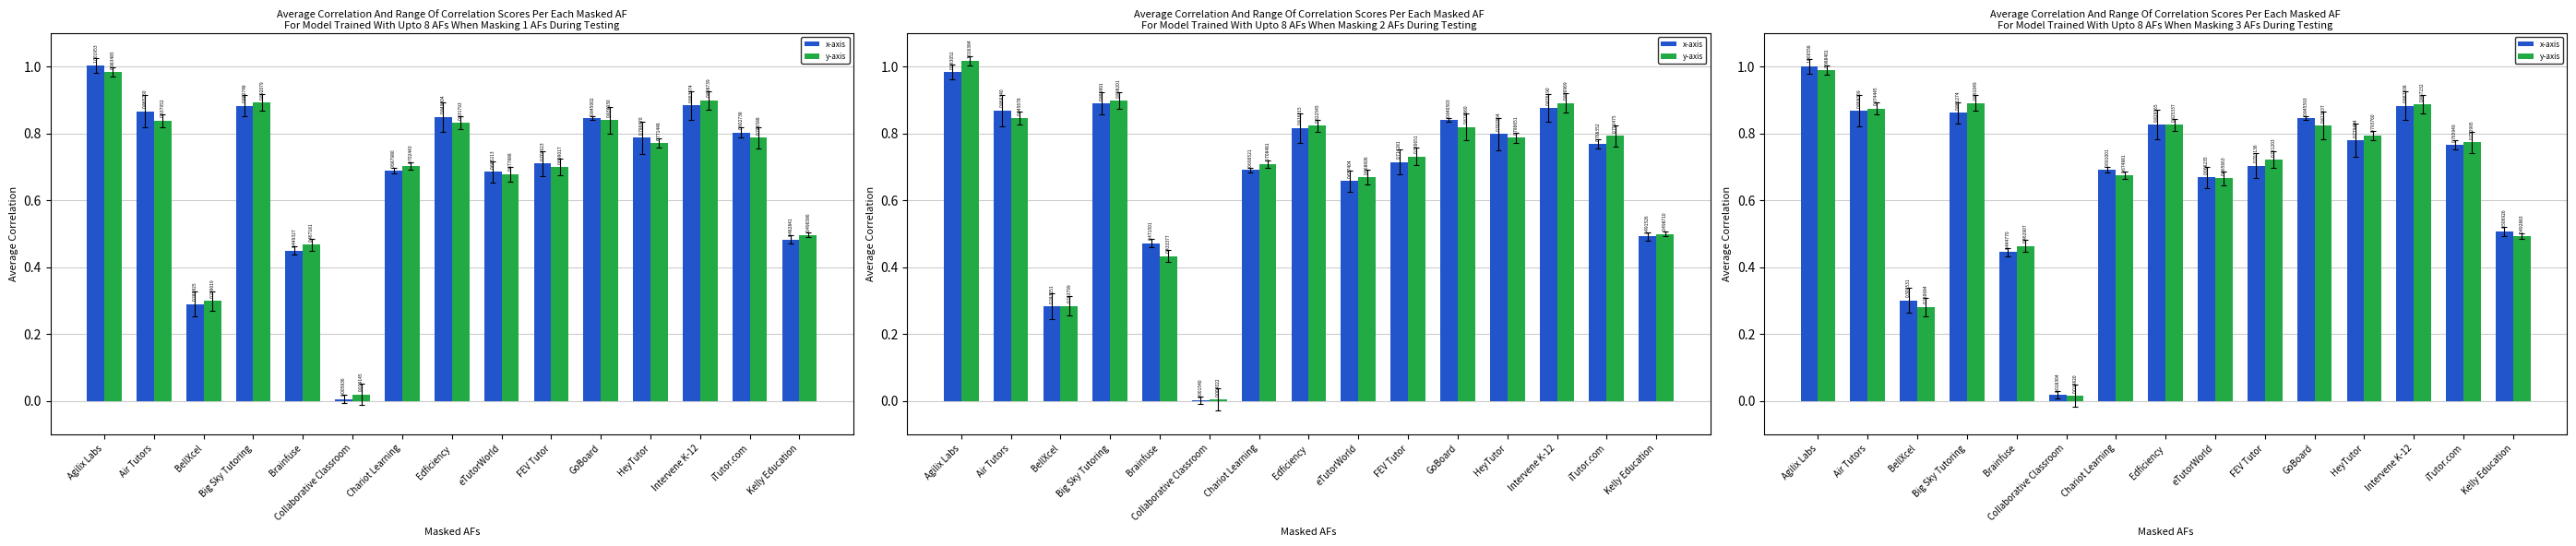

What is the label of the 9th bar from the left?

eTutorWorld